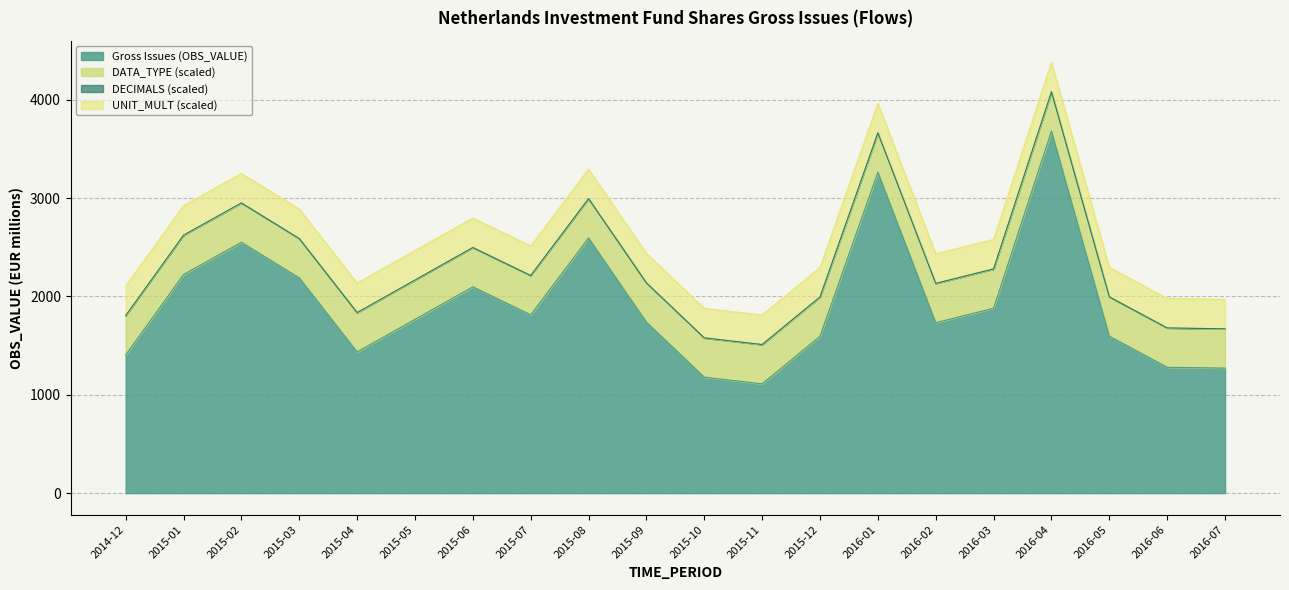

Which series has the largest range (max minus min)?

Gross Issues (OBS_VALUE)